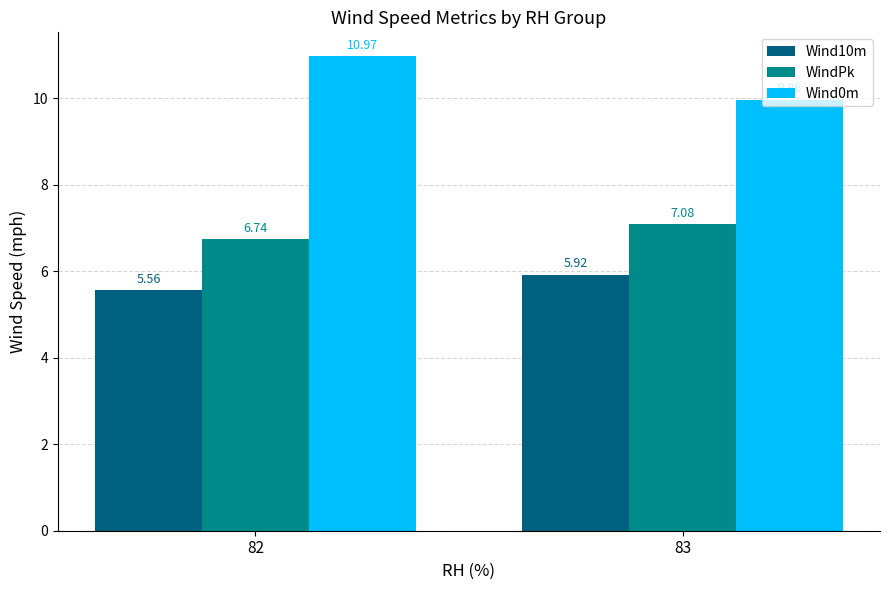

List the labels in order of Wind10m value, largest first.

83, 82